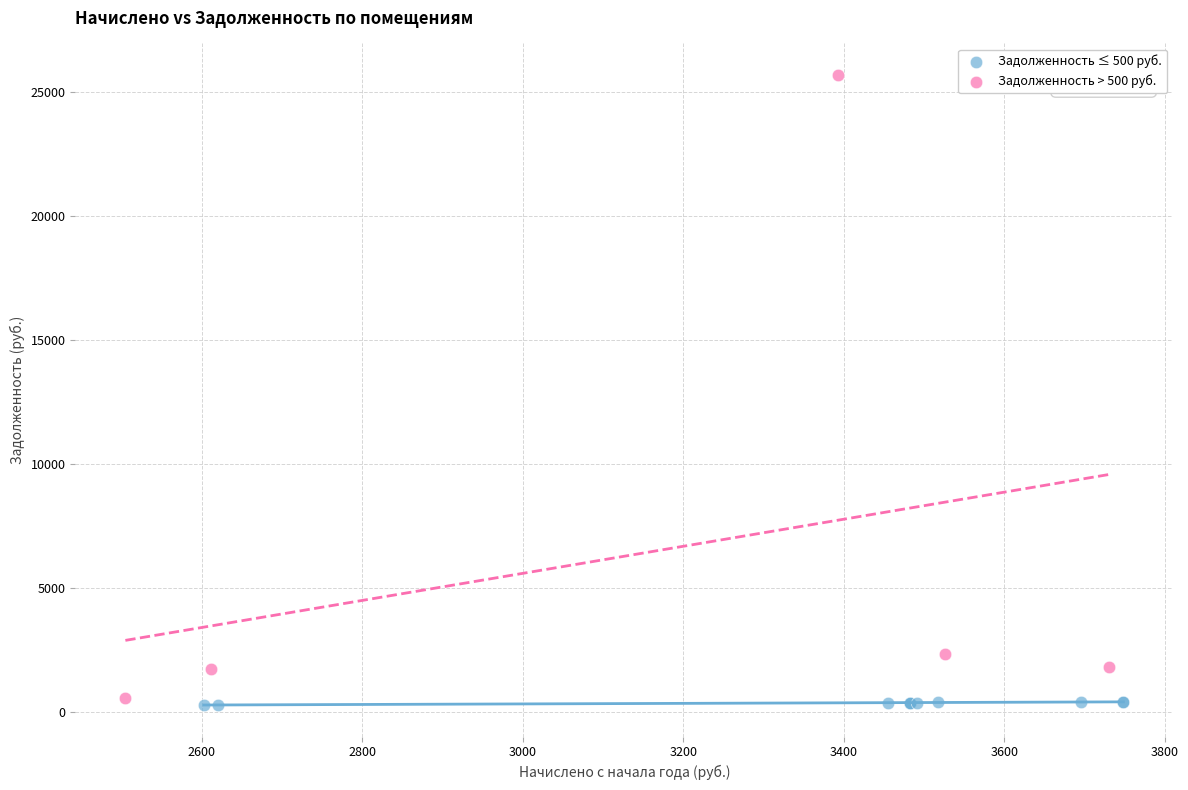

What are all the series names shown in the legend?

Задолженность ≤ 500 руб., Задолженность > 500 руб.